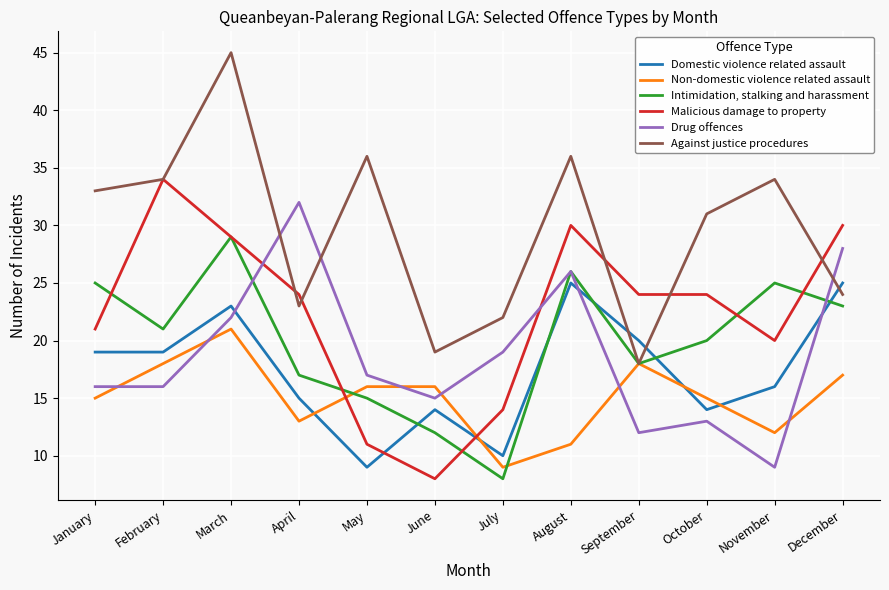

Which series has the widest spread of values?

Against justice procedures